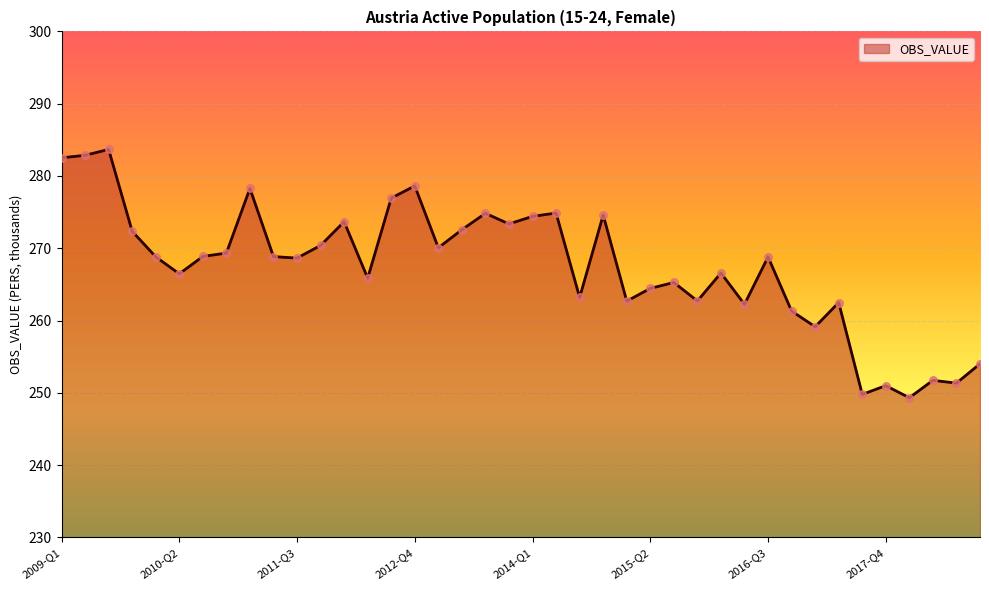

What is the greatest value displayed?

283.7